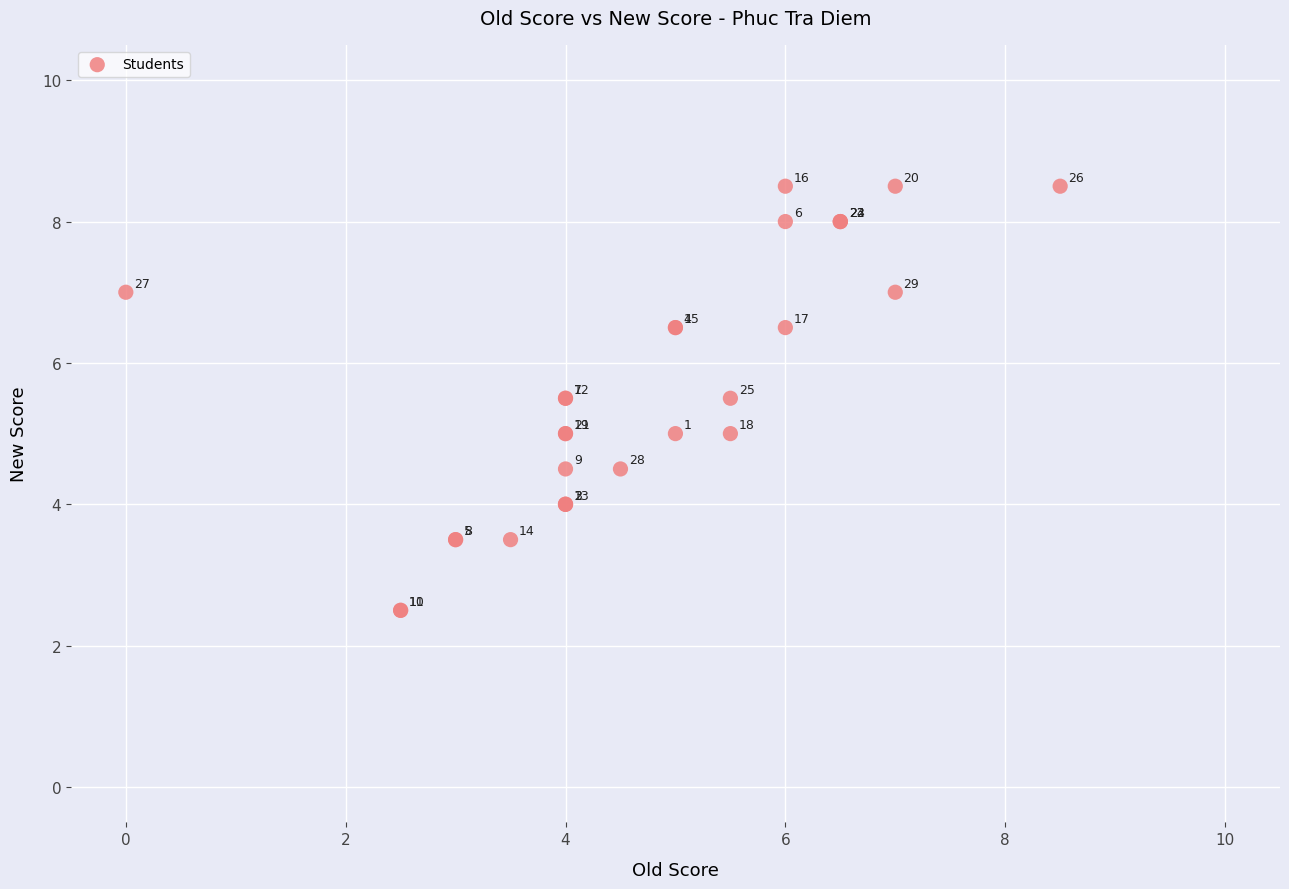

What Y value in the scatter plot is closest to 5?

5.0